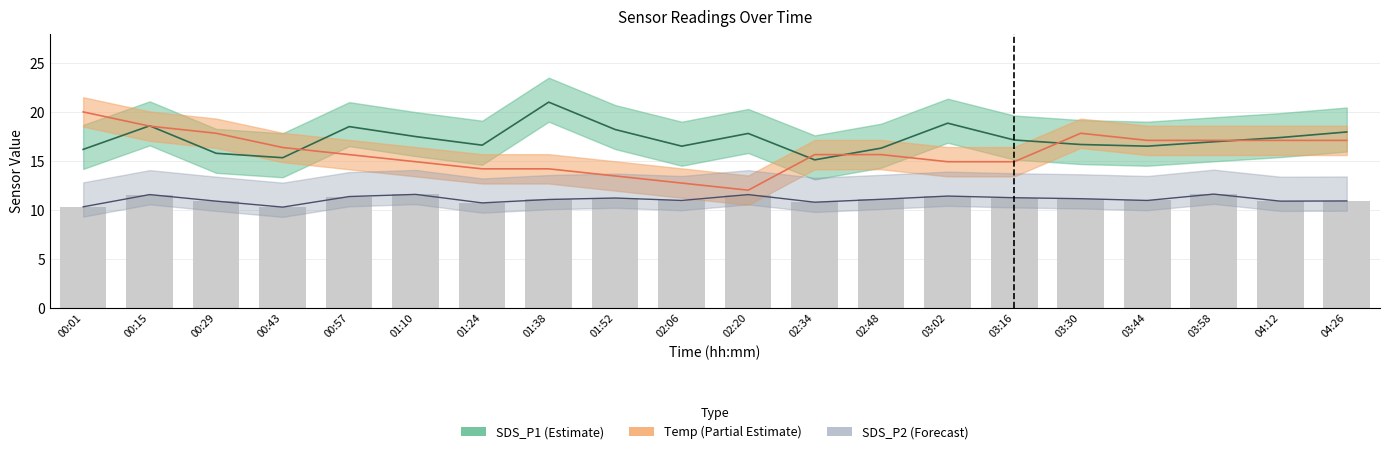

Count the number of data series in this chart.

4